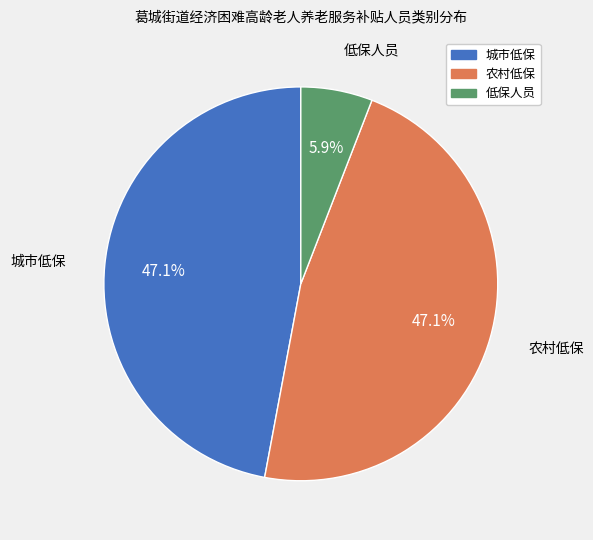

To the nearest percent, what percentage of the pie is 低保人员?

6%